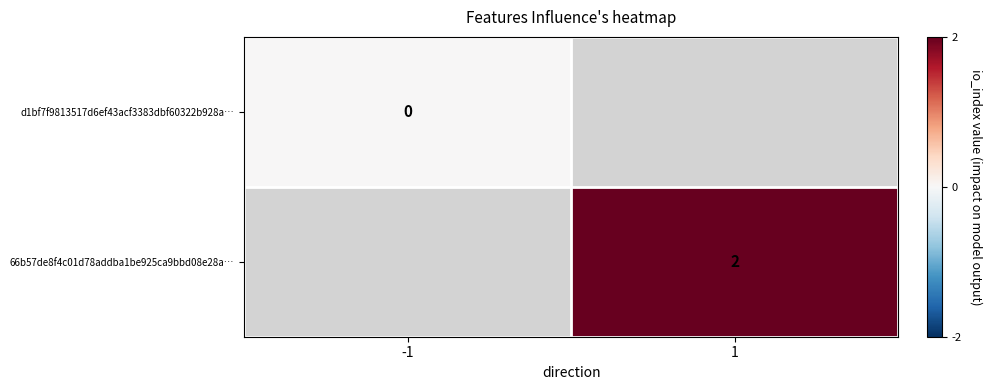

The value of 66b57de8f4c01d78addba1be925ca9bbd08e28a… at 1 is 1. True or false?

False